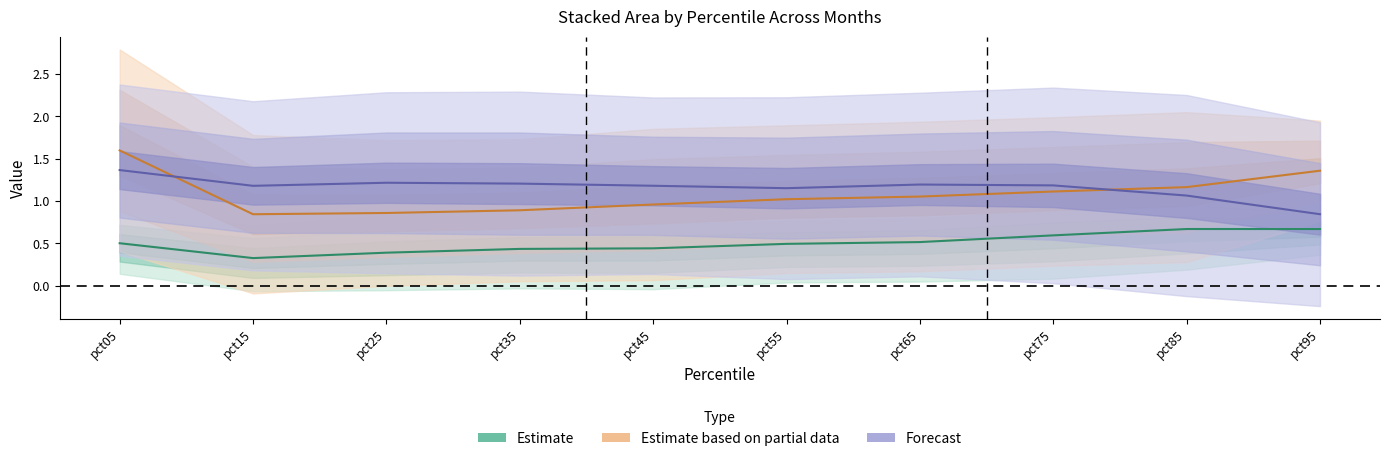

In Apr, how many points are higher than both neighbors (excluding endpoints)?

2